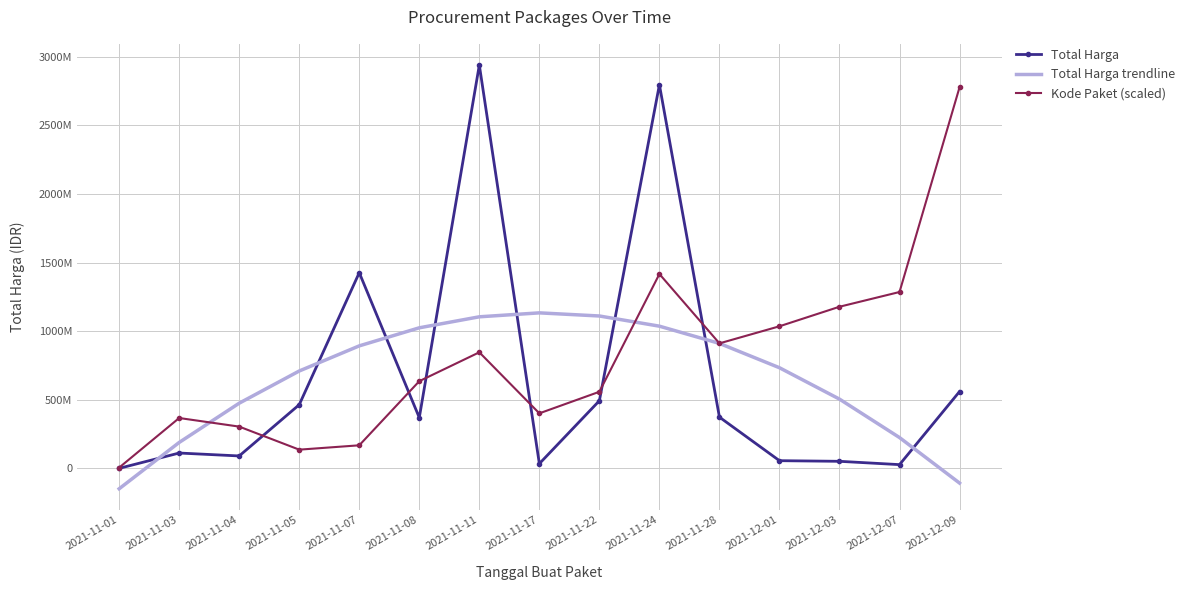

What are all the series names shown in the legend?

Total Harga, Total Harga trendline, Kode Paket (scaled)